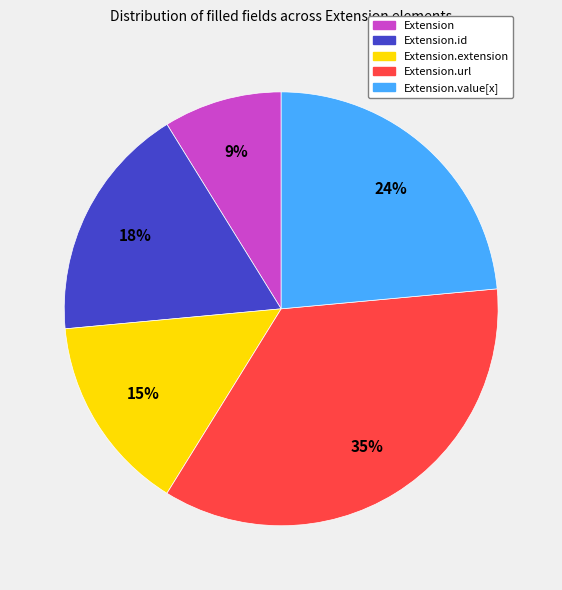

Is Extension.value[x] the majority of the pie?

No